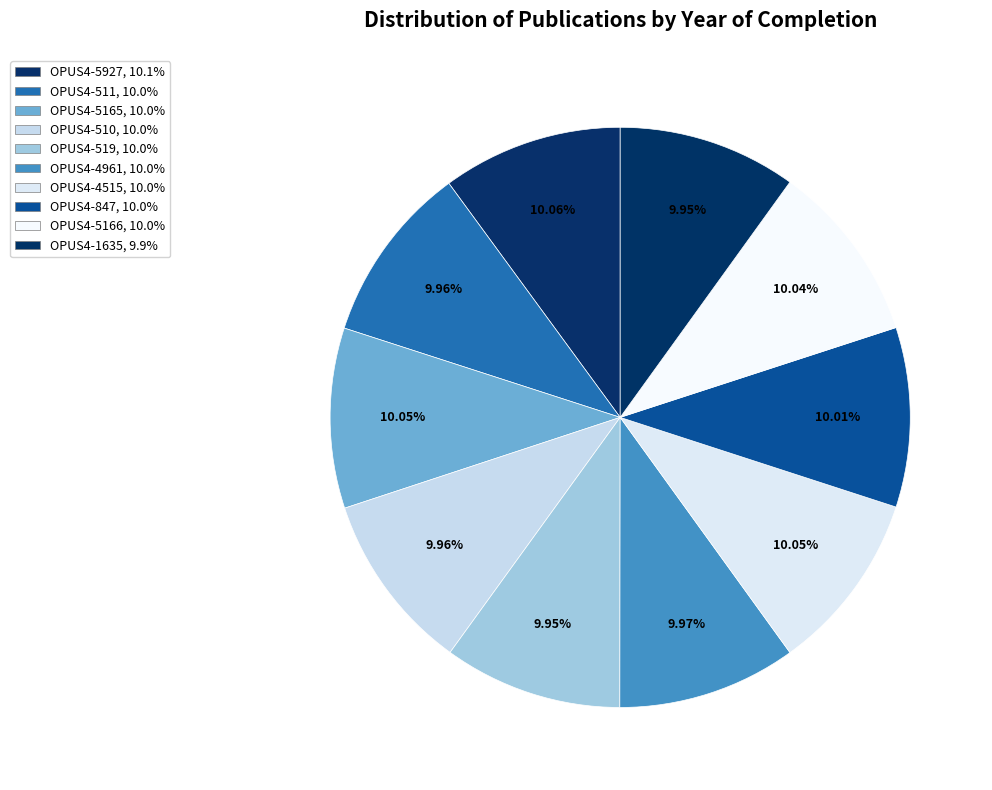

What percentage do OPUS4-511 and OPUS4-4515 together represent?

20.0%